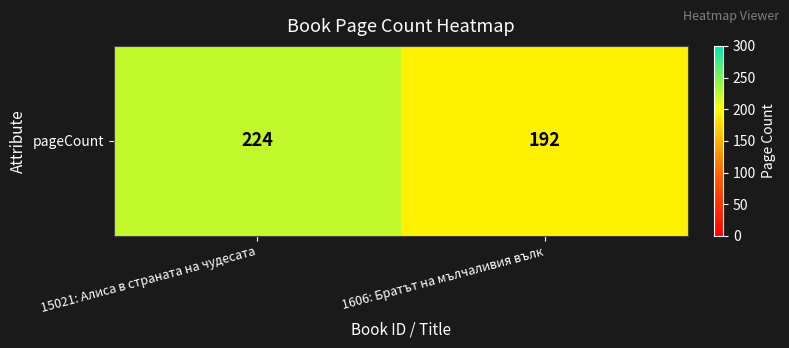

List the labels in order of value, largest first.

15021: Алиса в страната на чудесата, 1606: Братът на мълчаливия вълк